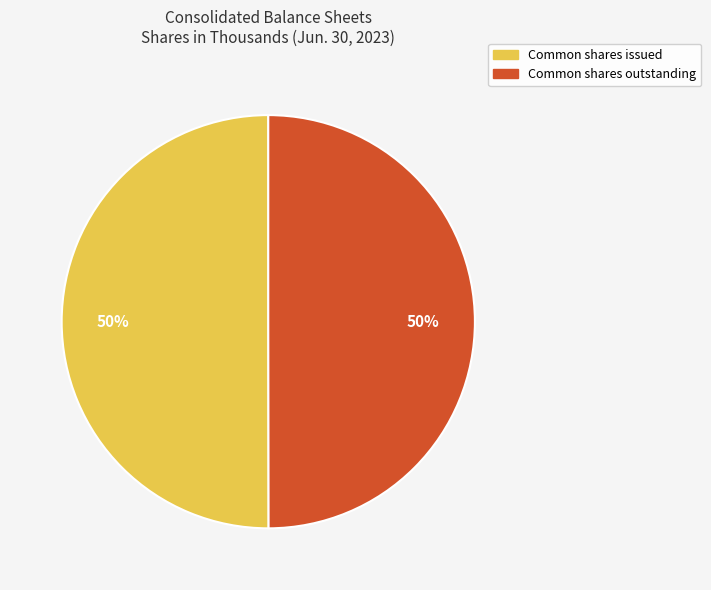

Approximately how many times larger is the value at Common shares outstanding compared to Common shares issued?

1.0